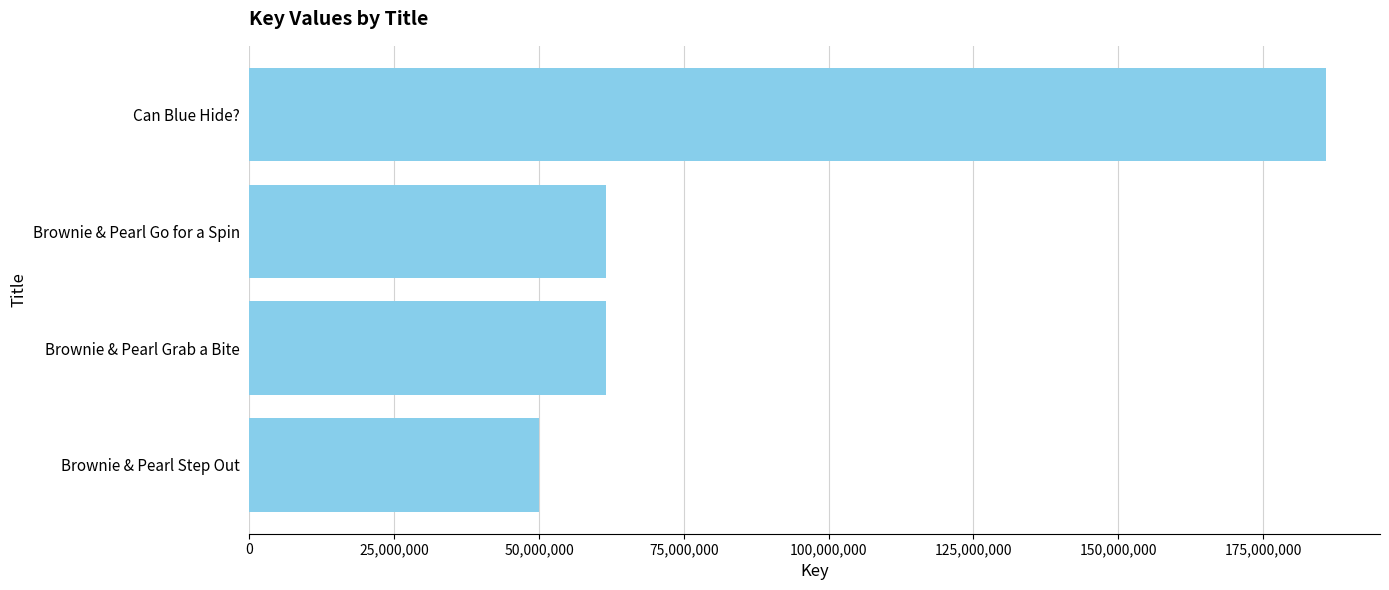

Which category has the lowest value across all series?

Brownie & Pearl Step Out